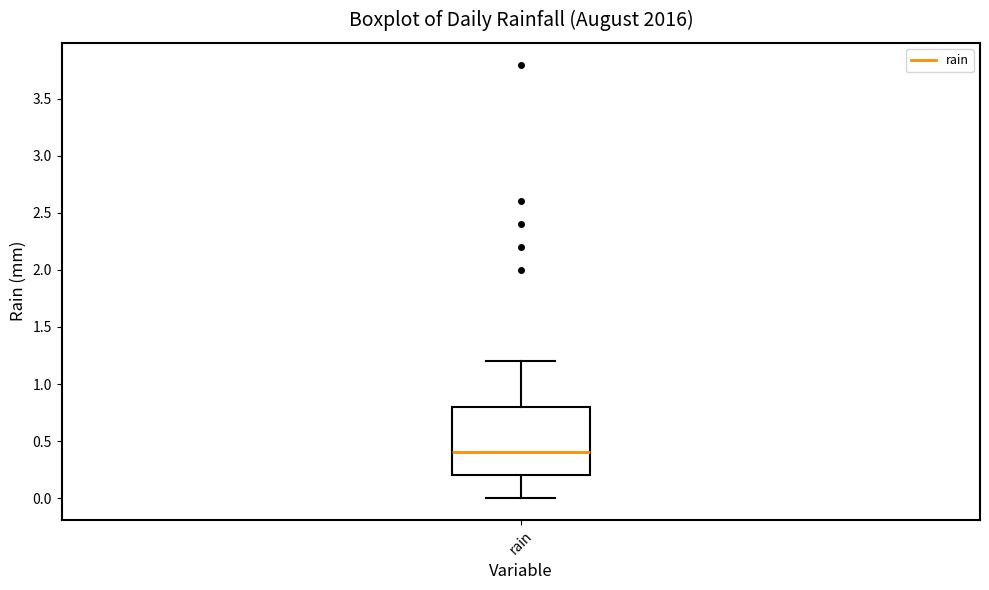

Transcribe this box plot: give where the median line is, the range the box spans, and where the two whiskers end, as read against the y-axis. The values are not printed on the chart, so give them approximately, as read against the axis.

median 0.4, box 0.2 to 0.8, whiskers 0.0 to 1.2